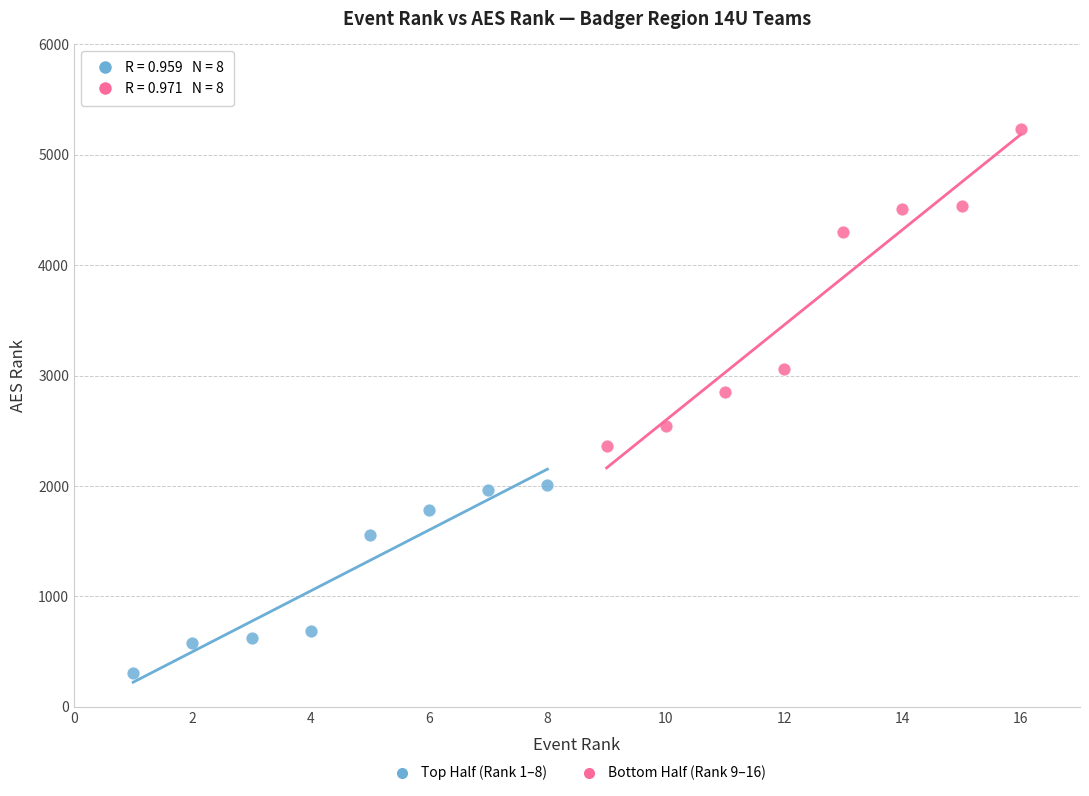

Which series contains the lowest Y value?

Top Half (Rank 1–8)